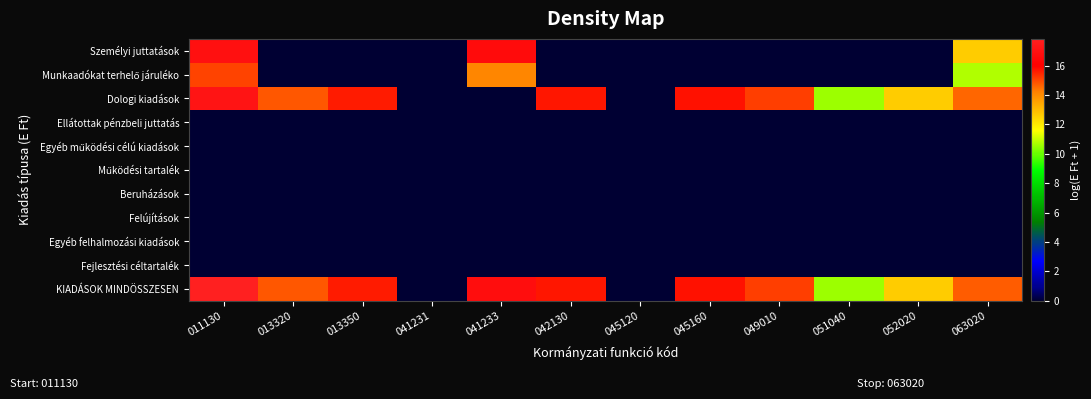

Between 051040 and 052020, which is larger?

051040